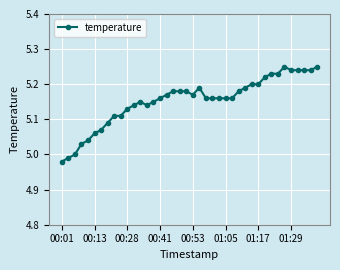

True or false: the data has more than 2 interior local peaks.

True